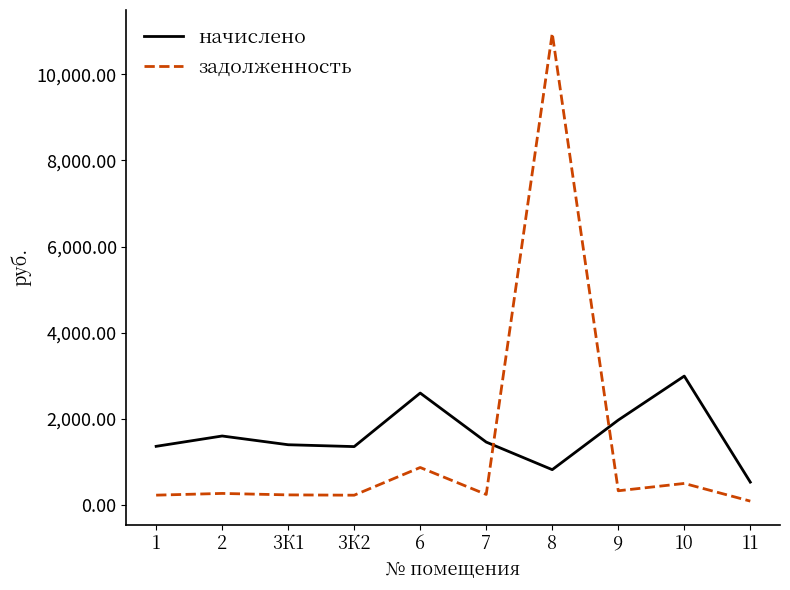

Which series has the largest total across all categories?

начислено